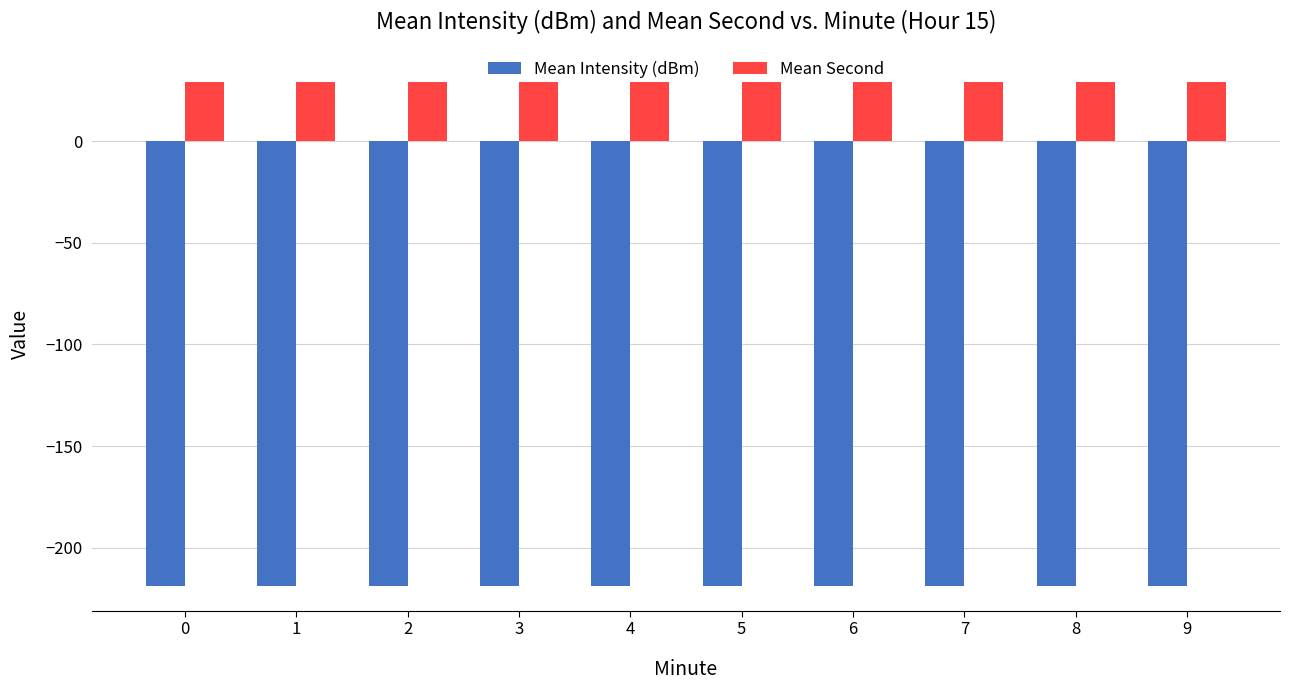

What is the difference between the highest and lowest values at 9?

247.6